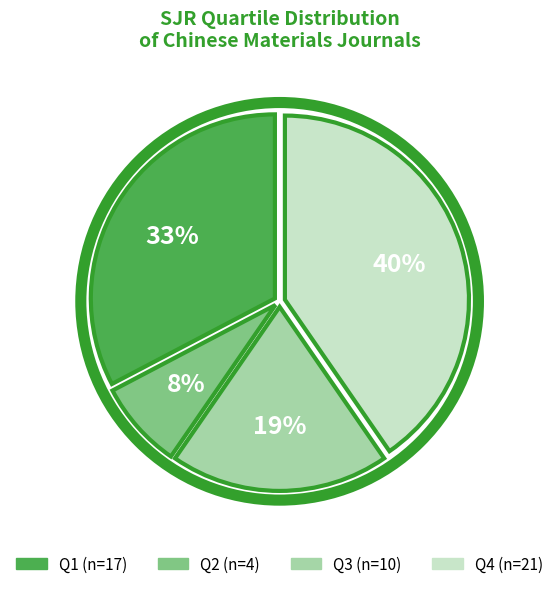

Do Q1 and Q3 together represent more than half of the pie?

Yes